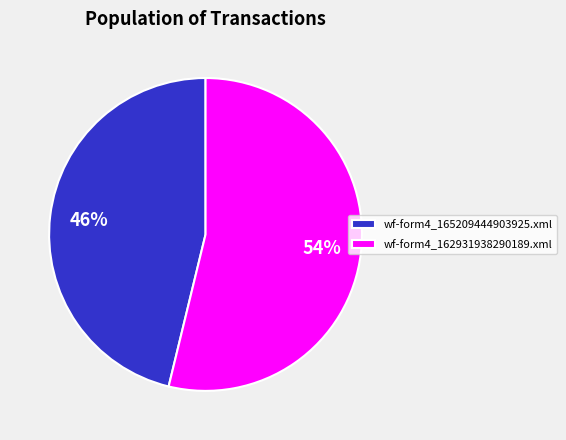

True or false: wf-form4_165209444903925.xml accounts for 46% of the total.

True